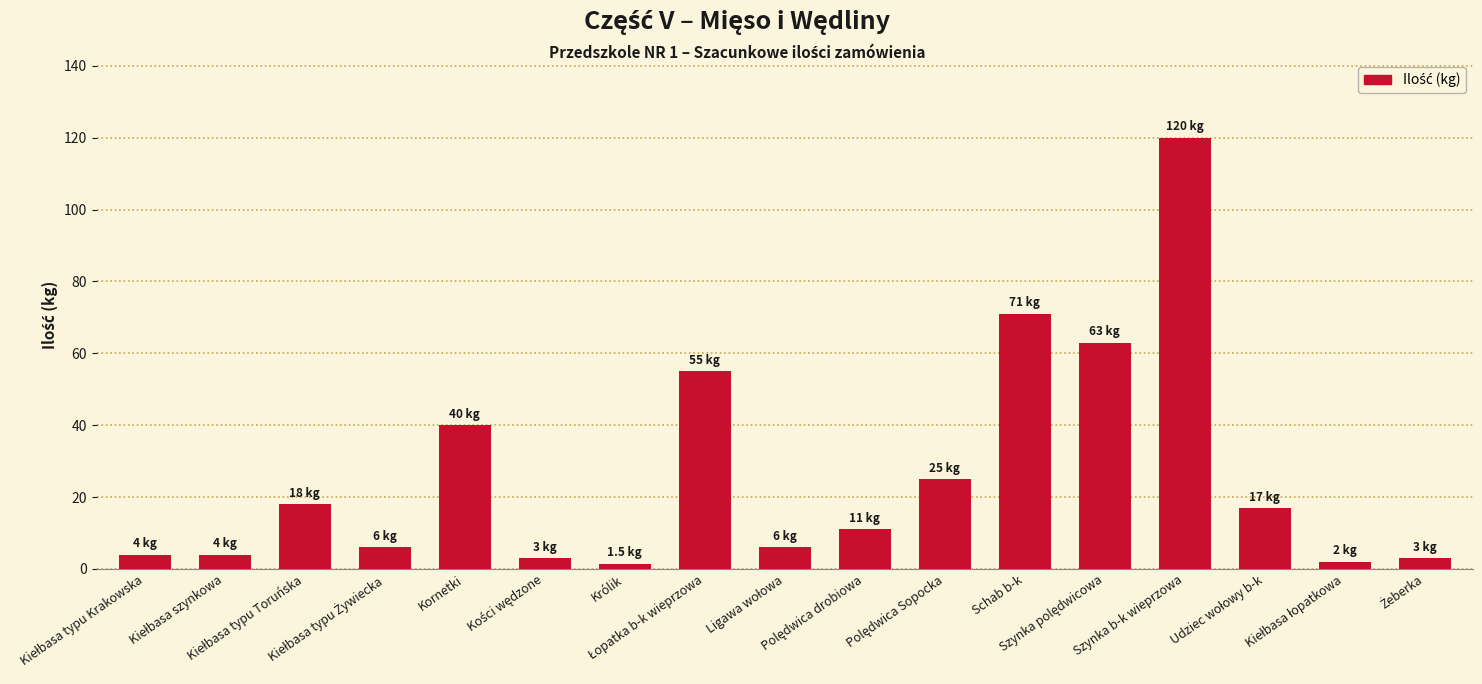

What is the value of the 6th bar from the left?

3.0